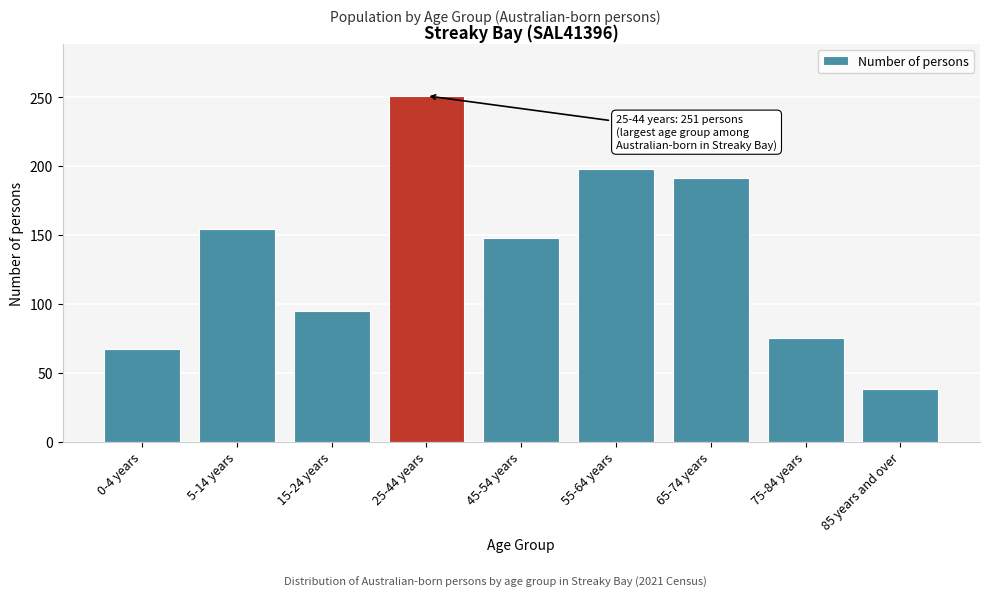

Reading right to left, list all the values displayed in this chart.

38	75	191	198	148	251	95	154	67